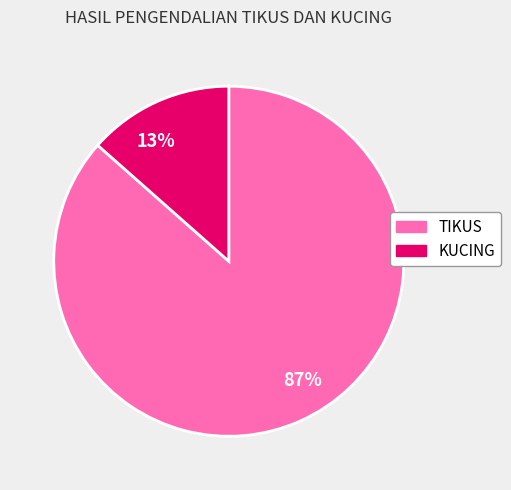

To the nearest percent, what is the average slice percentage?

50%